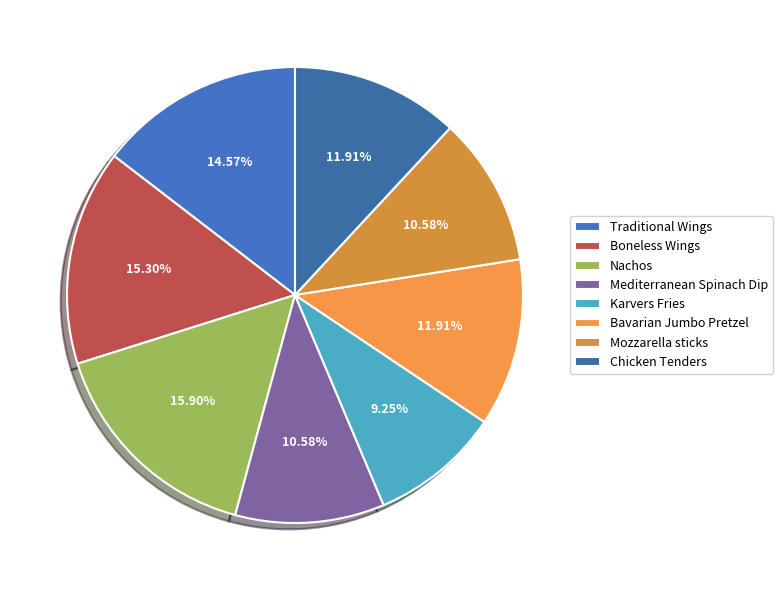

What is the largest slice in the pie chart?

Nachos